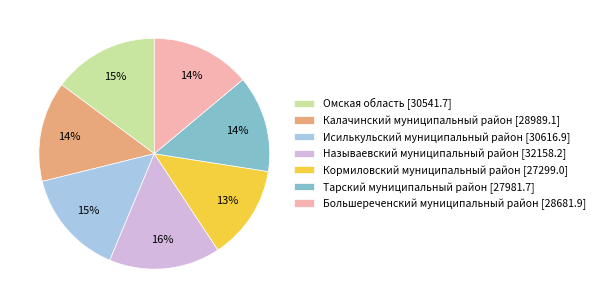

Does Омская область [30541.7] account for over 50% of the chart?

No